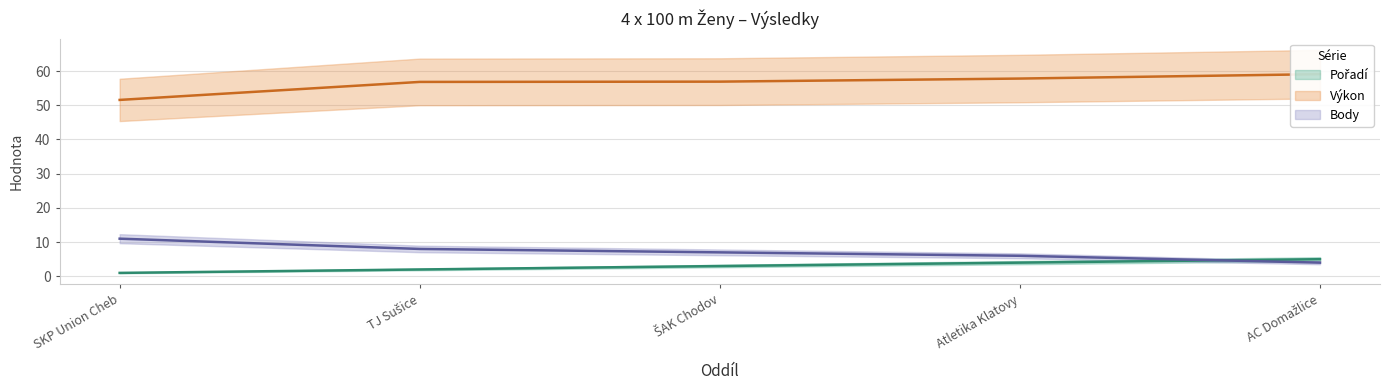

Count the Body (line) values in the range 6 to 8.

3